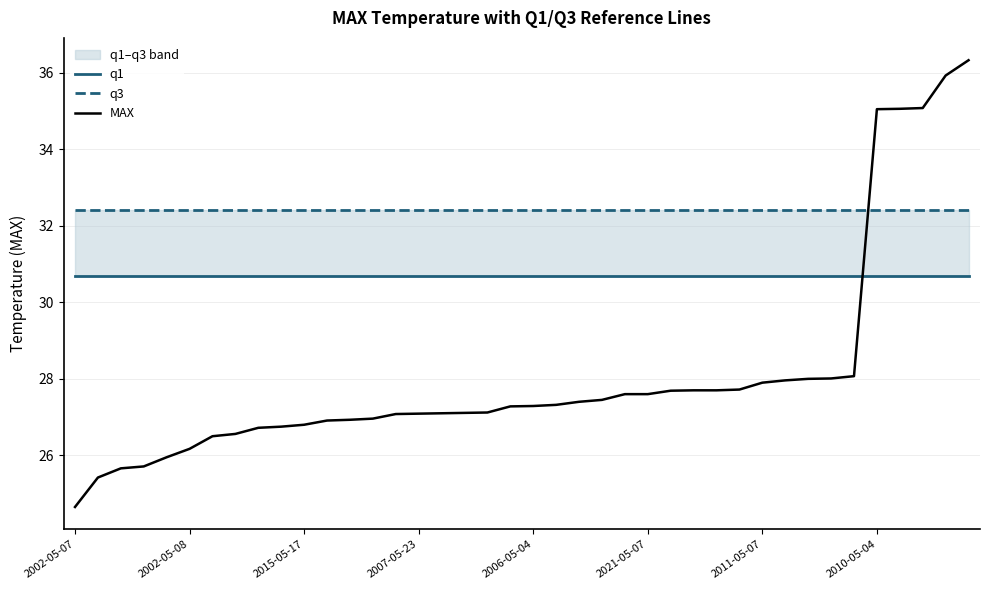

Read the q3 value at 2002-05-07.

32.4